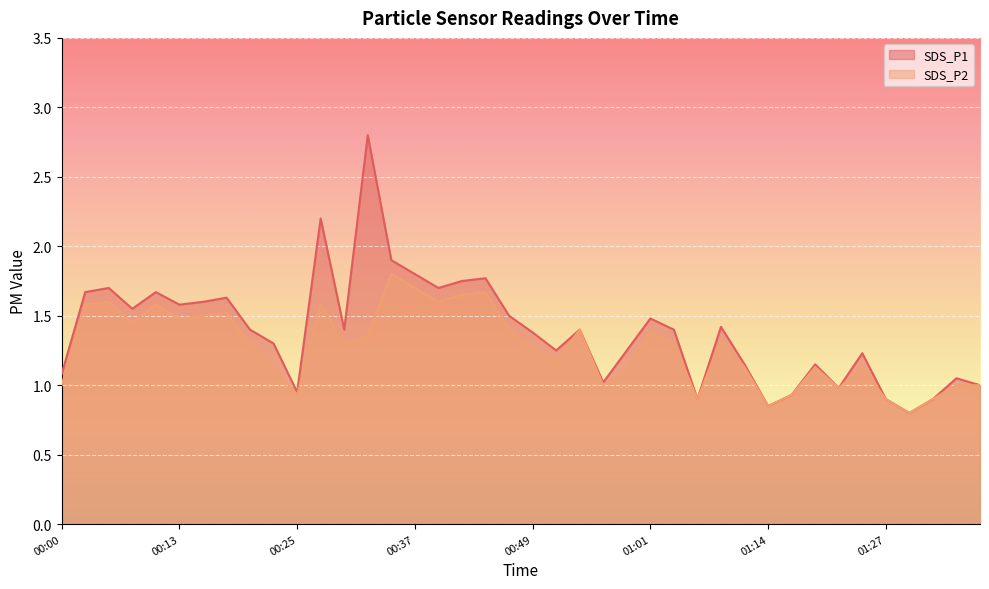

At which category is the sum across all series the highest?

00:32